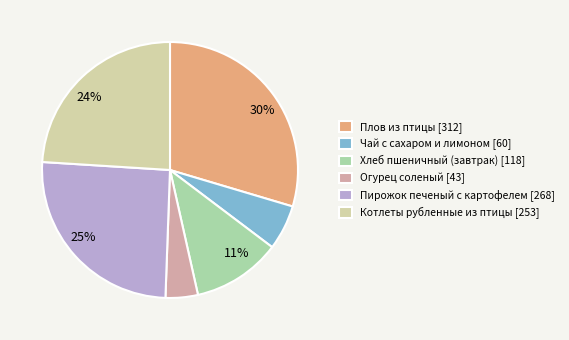

True or false: Плов из птицы accounts for 30% of the total.

True